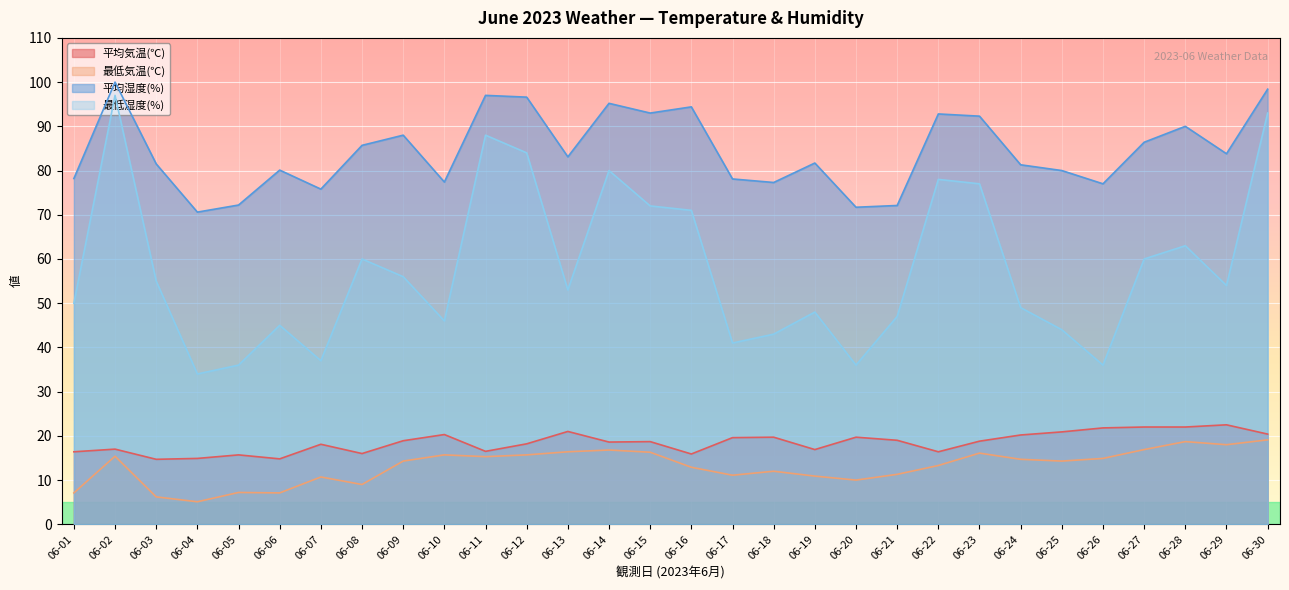

True or false: 平均気温(℃) and 最低湿度(%) cross at least once.

False